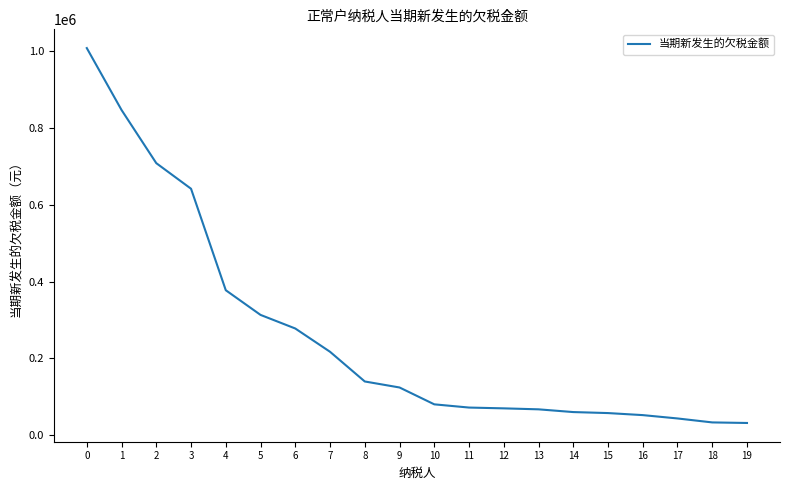

Approximately how many times larger is the value at 11 compared to 15?

1.2